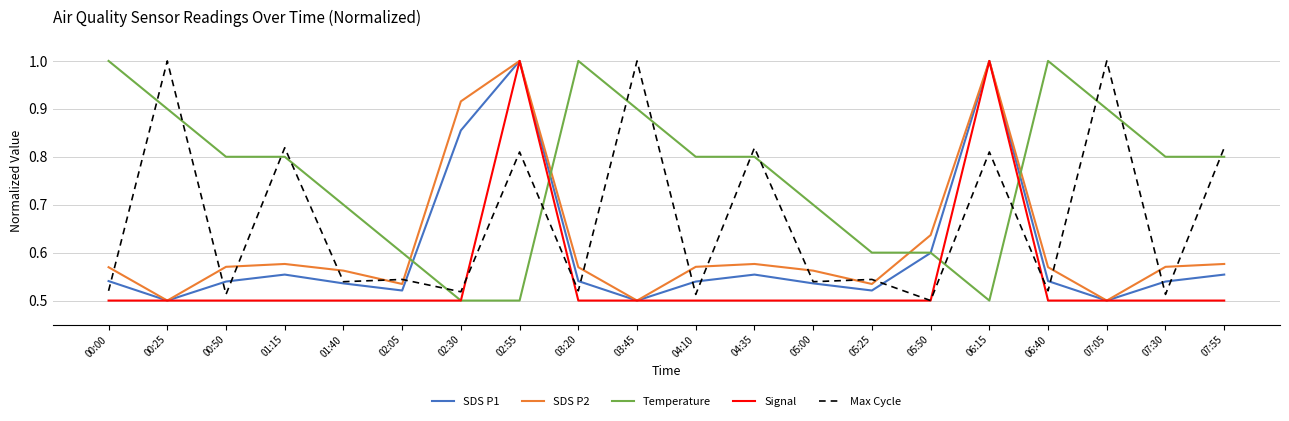

True or false: Max Cycle and Temperature cross at least once.

True